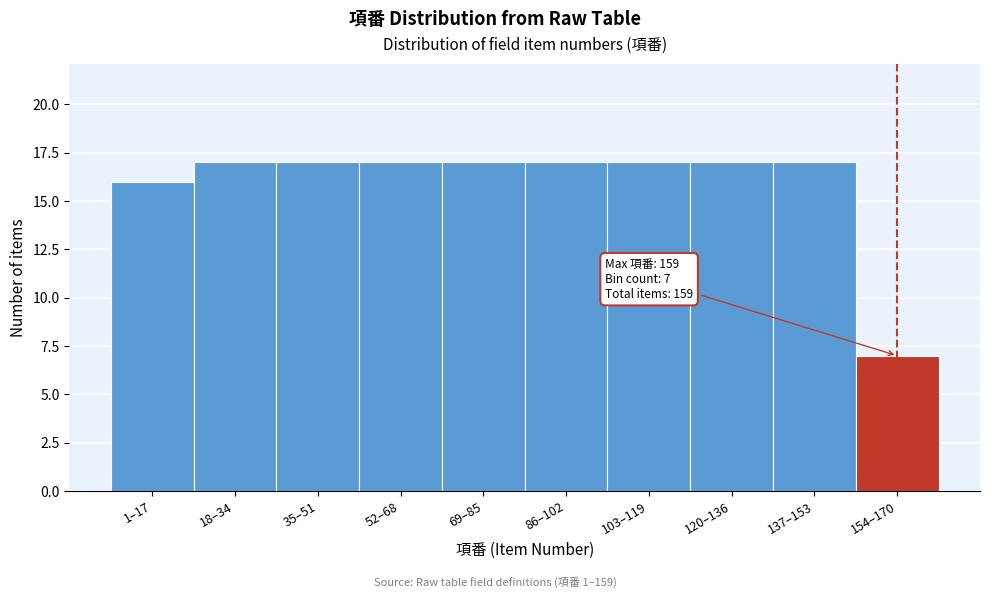

Reading left to right, extract all data points from this chart.

16	17	17	17	17	17	17	17	17	7